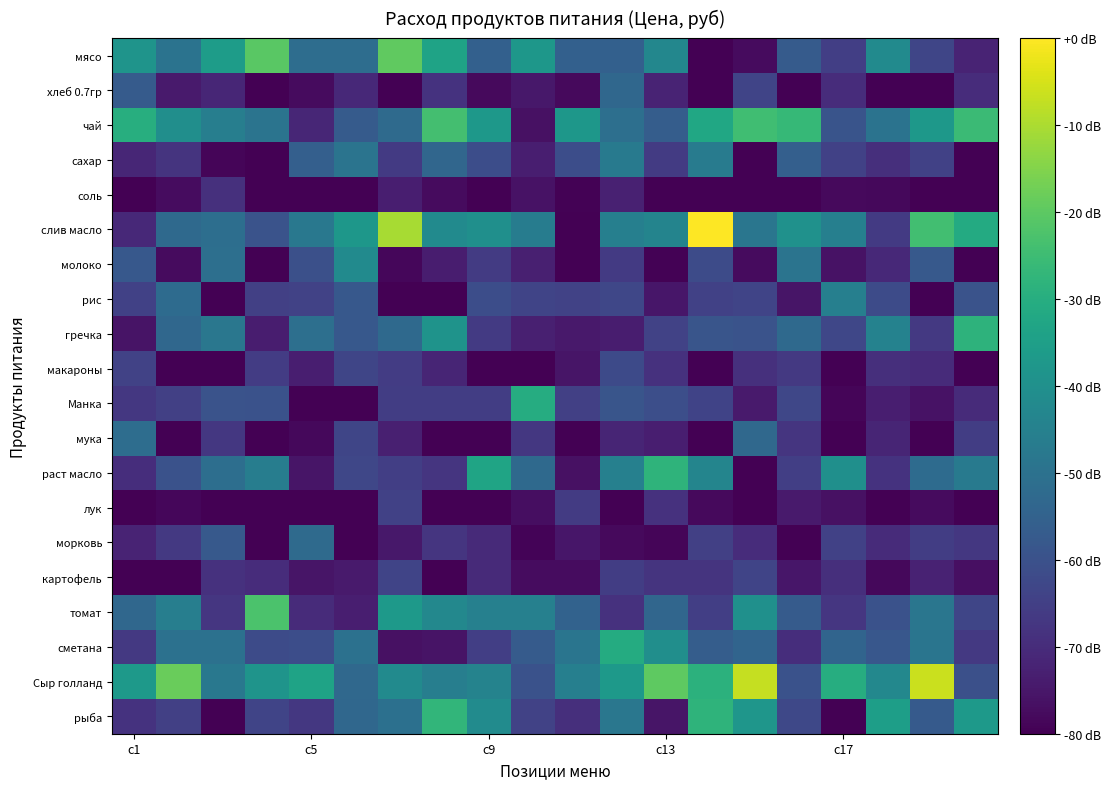

What is the minimum value shown in the chart?

-80.0